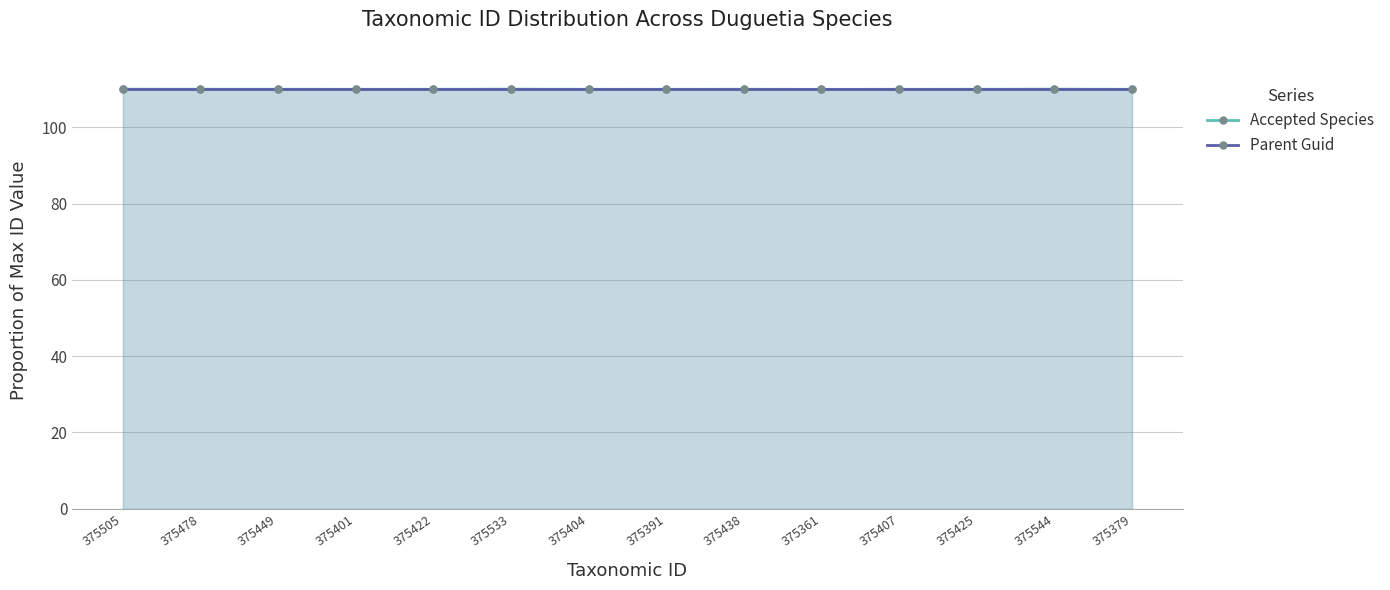

True or false: Accepted Species and Parent Guid intersect in this chart.

False